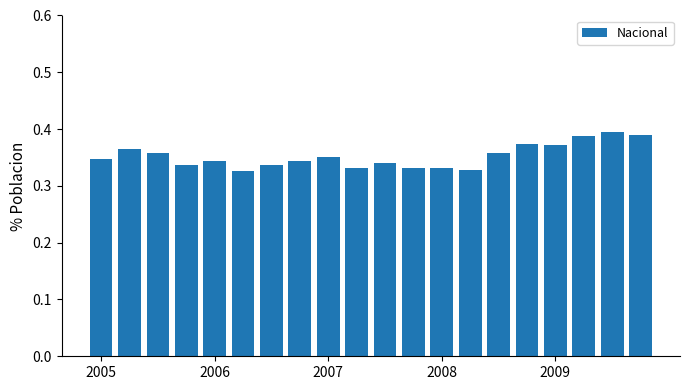

True or false: the data shows 0.2 at 2009.

False